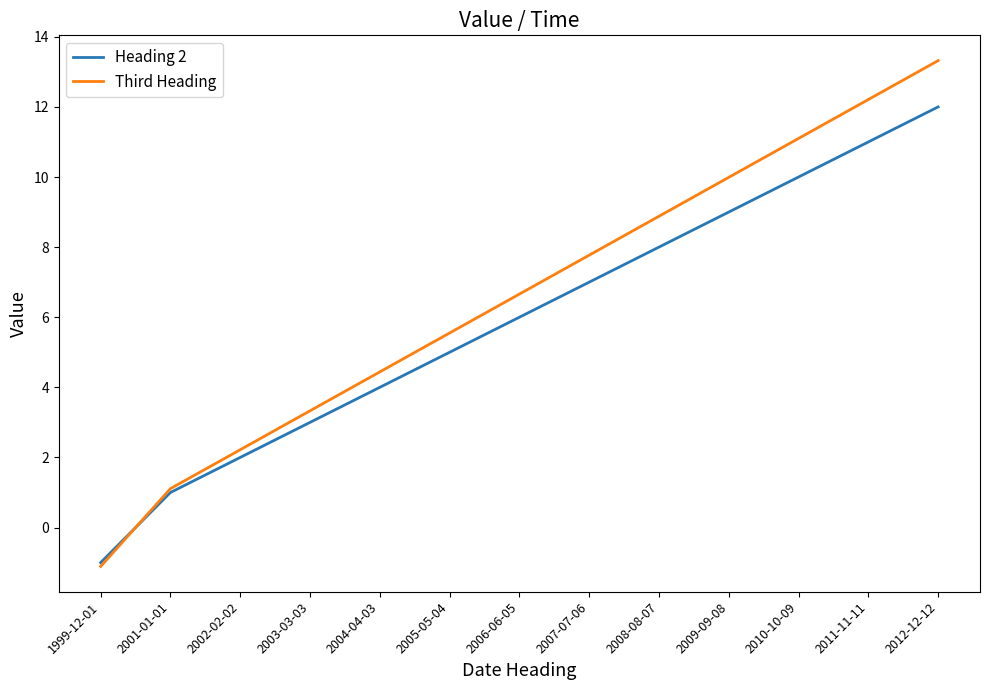

Which series has the largest total across all categories?

Third Heading